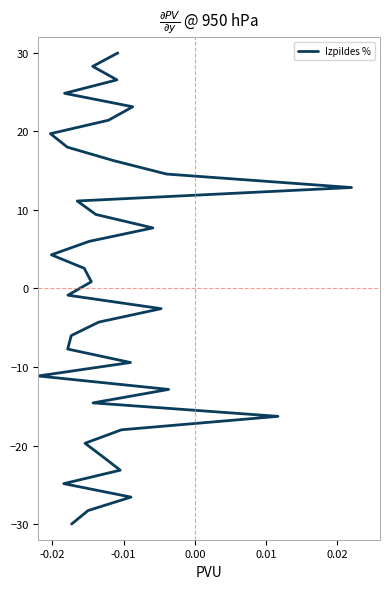

Reading left to right, extract all data points from this chart.

30.0	28.3	26.6	24.9	23.1	21.4	19.7	18.0	16.3	14.6	12.9	11.1	9.4	7.7	6.0	4.3	2.6	0.9	-0.9	-2.6	-4.3	-6.0	-7.7	-9.4	-11.1	-12.9	-14.6	-16.3	-18.0	-19.7	-21.4	-23.1	-24.9	-26.6	-28.3	-30.0